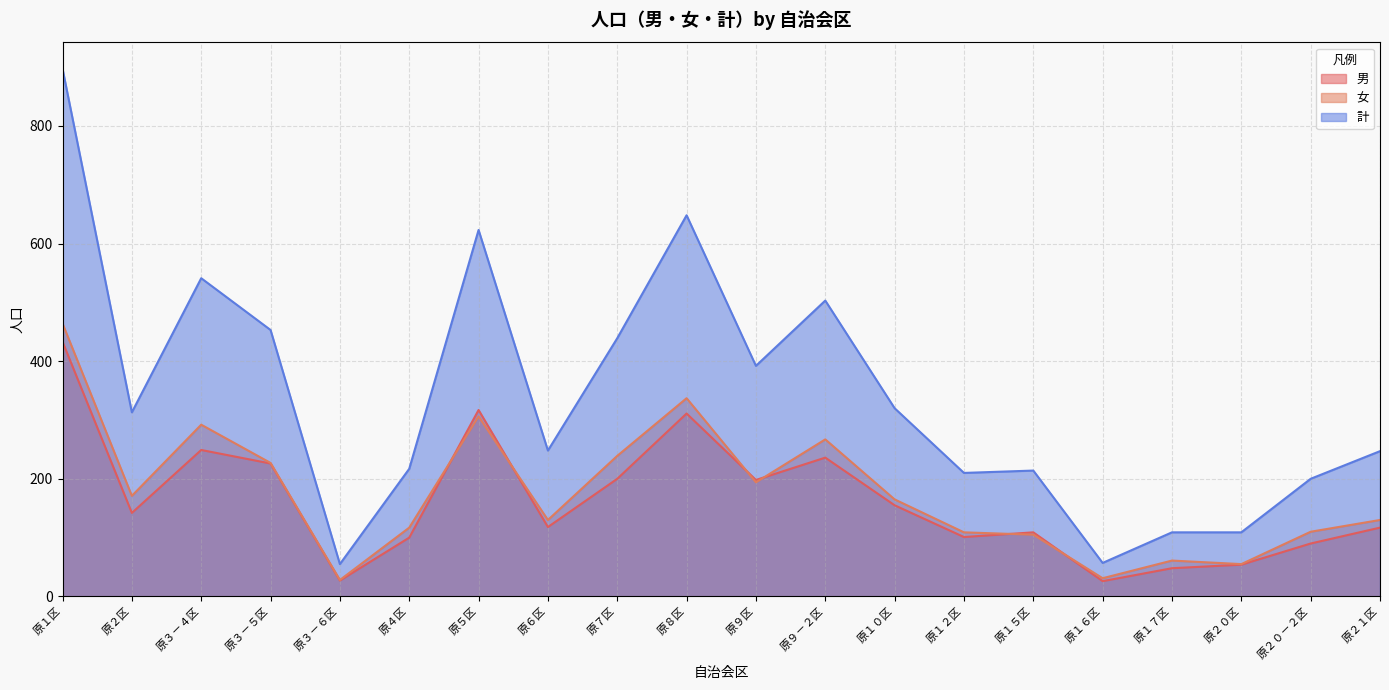

At which category is the sum across all series the highest?

原１区